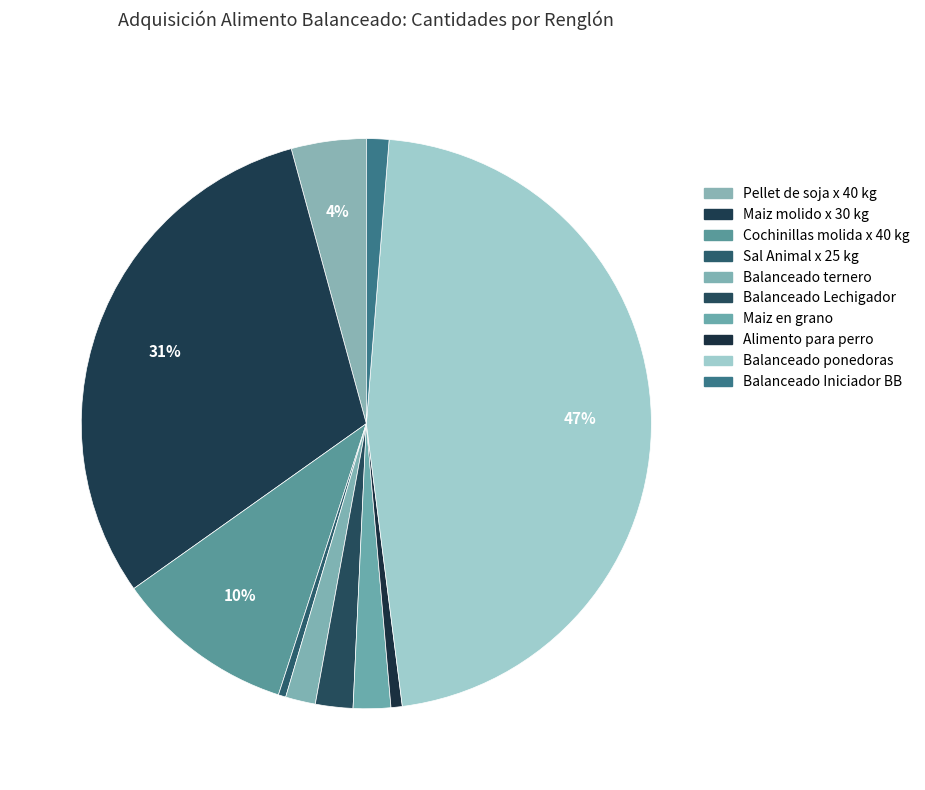

How many slices are in this pie chart?

10